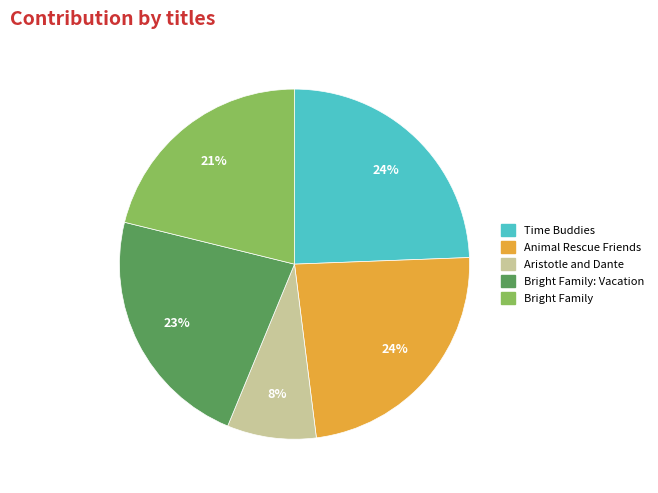

Is the sum of Bright Family: Vacation and Time Buddies greater than half?

No